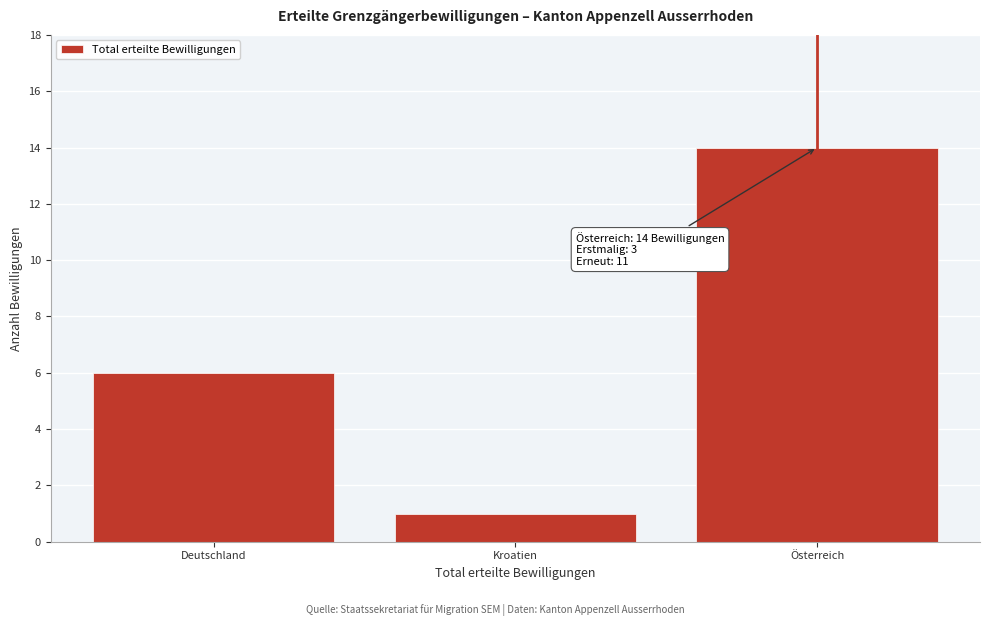

Reading right to left, what are all the values shown in this chart?

14	1	6